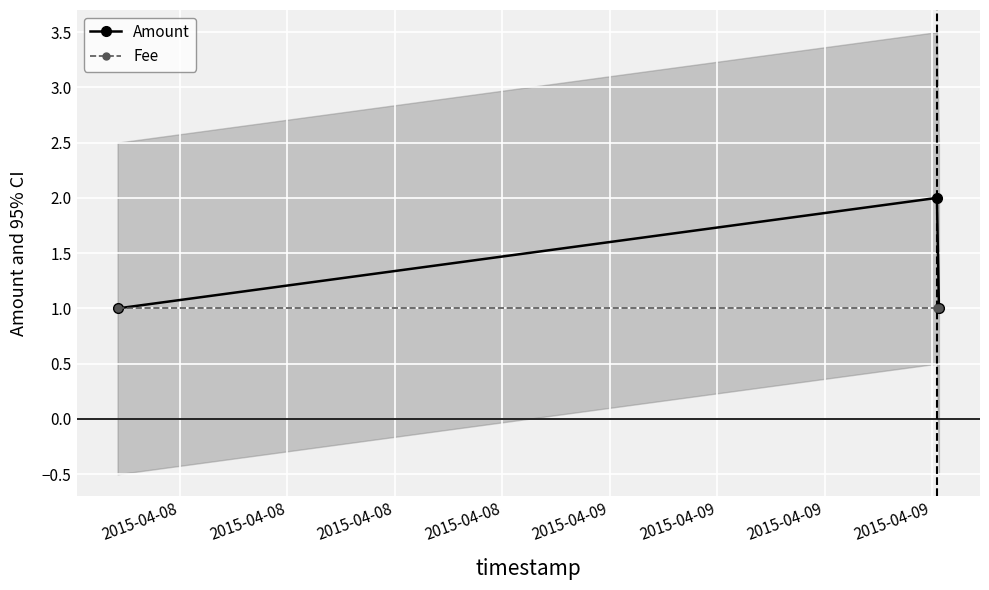

Which series has the widest spread of values?

Amount